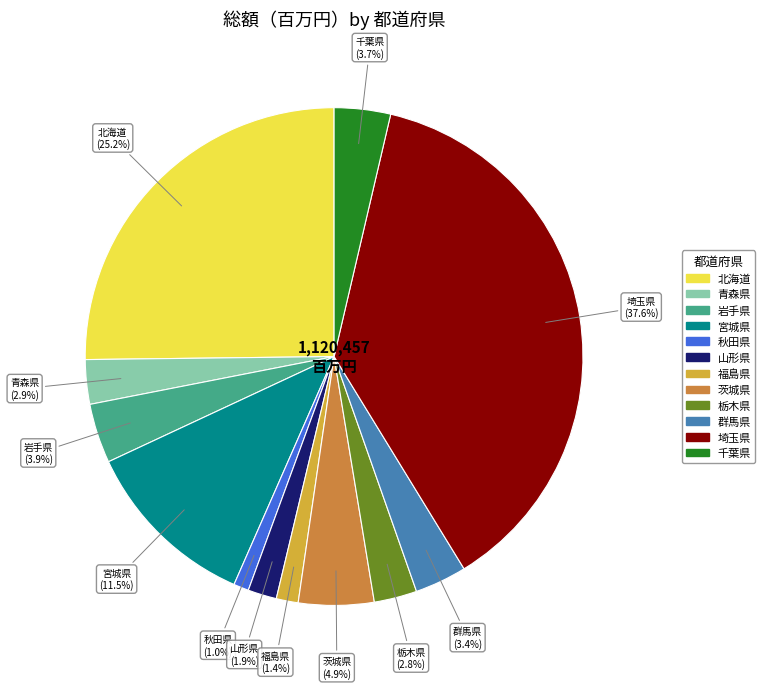

How many segments does this pie chart have?

12